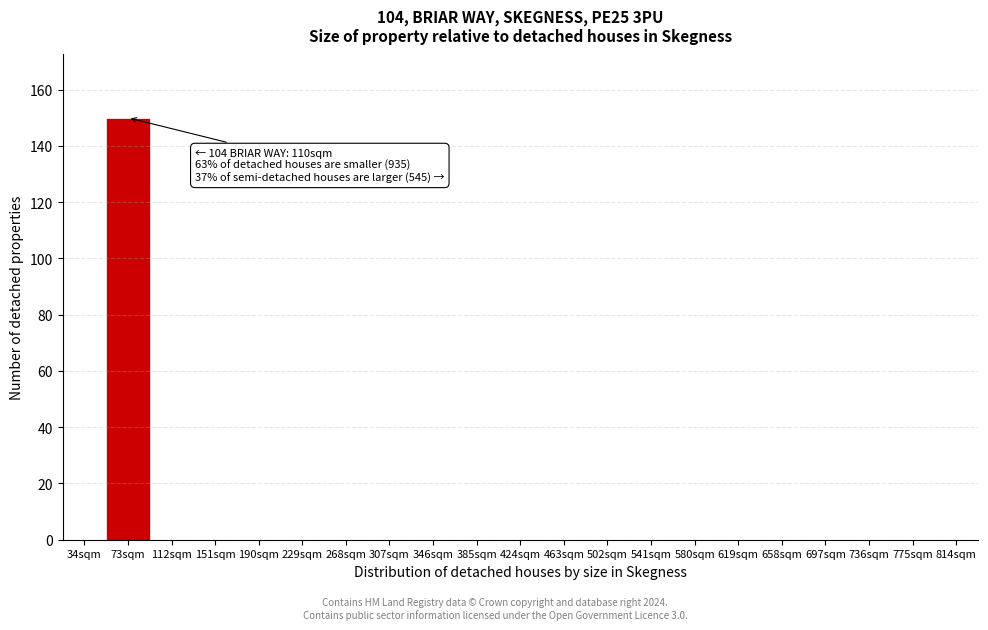

Reading right to left, transcribe all the data shown in this chart.

814sqm=0	775sqm=0	736sqm=0	697sqm=0	658sqm=0	619sqm=0	580sqm=0	541sqm=0	502sqm=0	463sqm=0	424sqm=0	385sqm=0	346sqm=0	307sqm=0	268sqm=0	229sqm=0	190sqm=0	151sqm=0	112sqm=0	73sqm=150	34sqm=0